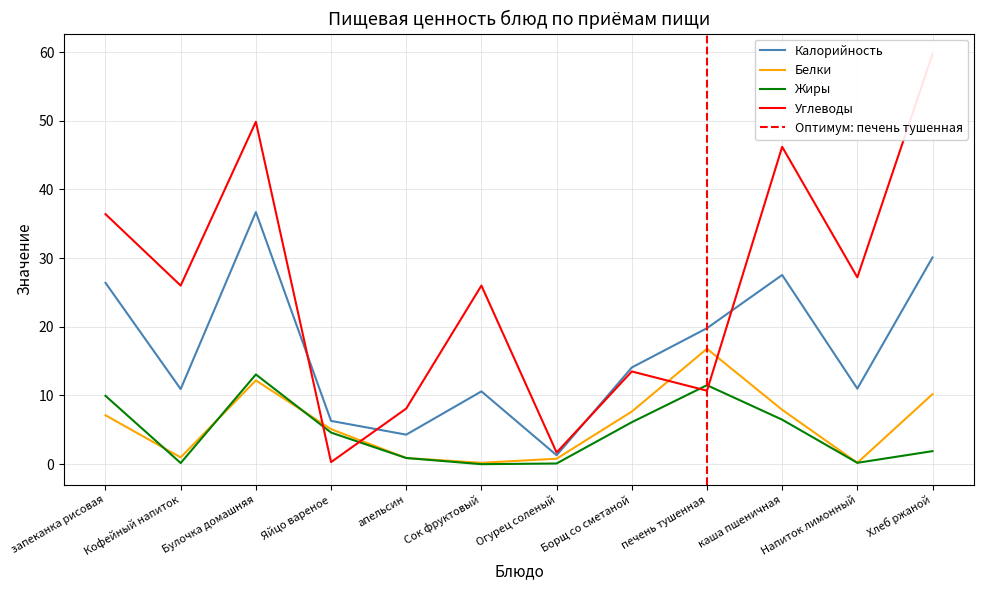

At which label does Белки reach its peak?

печень тушенная